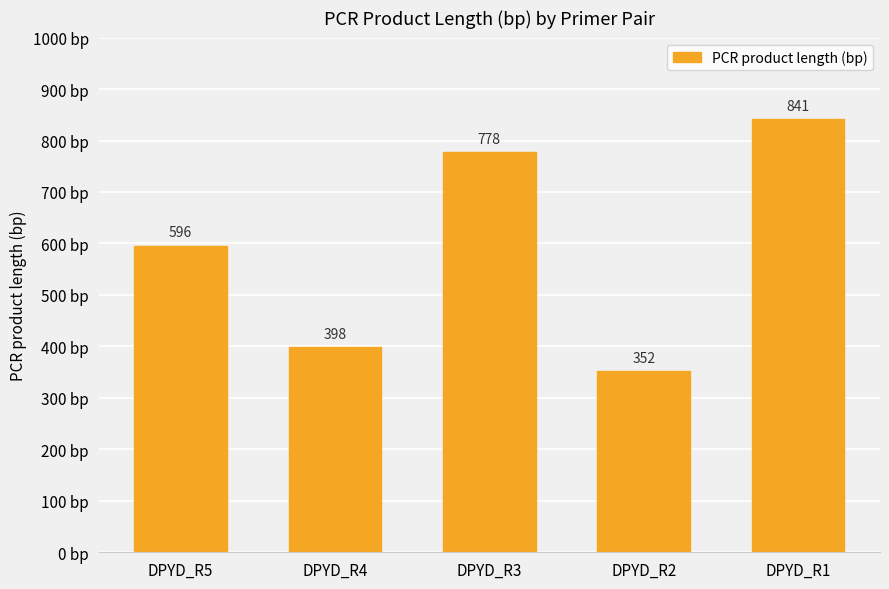

The value at DPYD_R4 is 398. True or false?

True